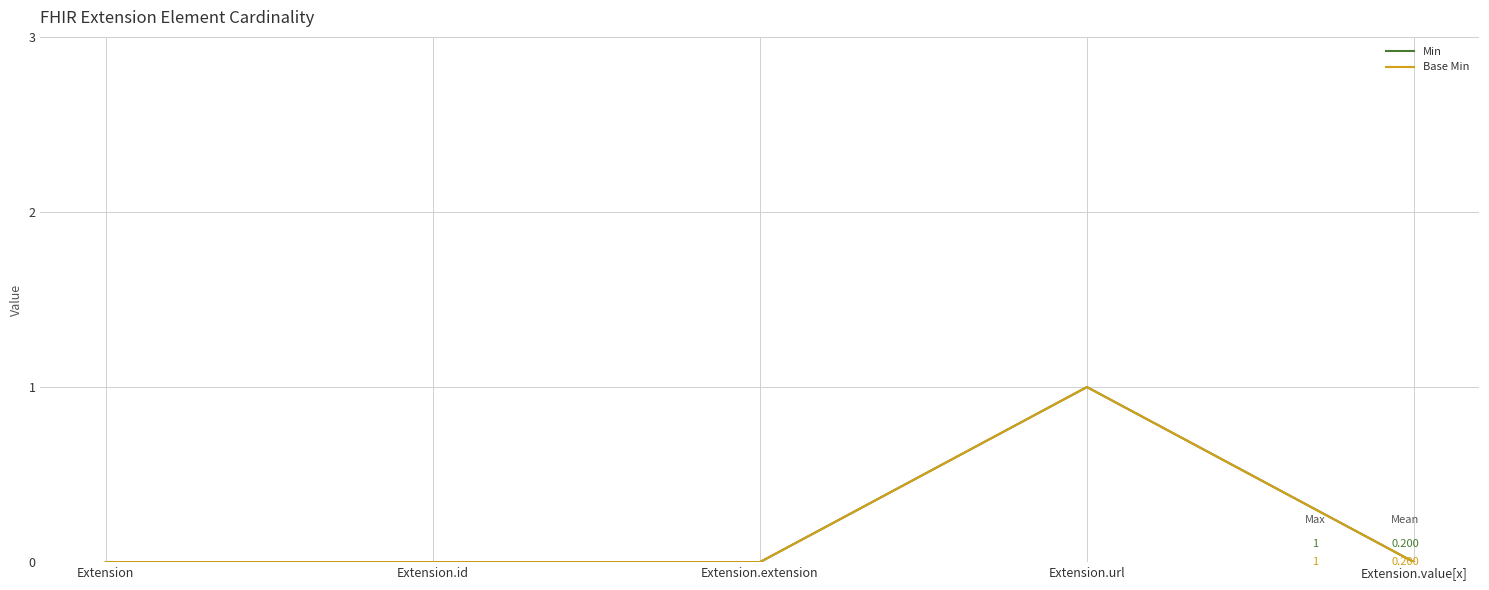

Does the chart display data point markers on the line(s)?

No